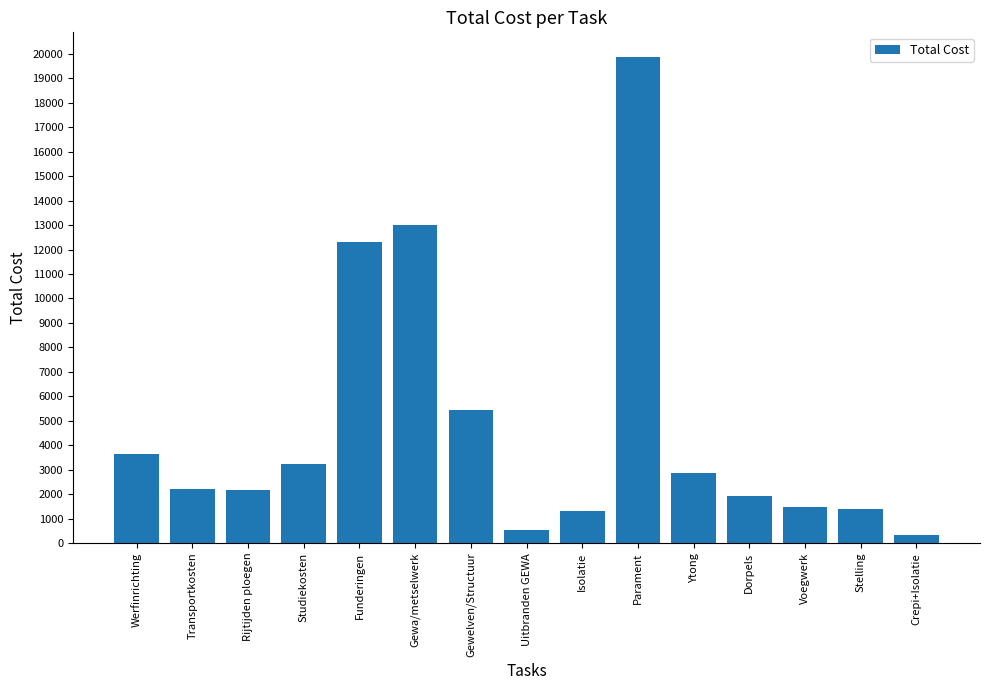

True or false: the data shows 3120 at Gewelven/Structuur.

False